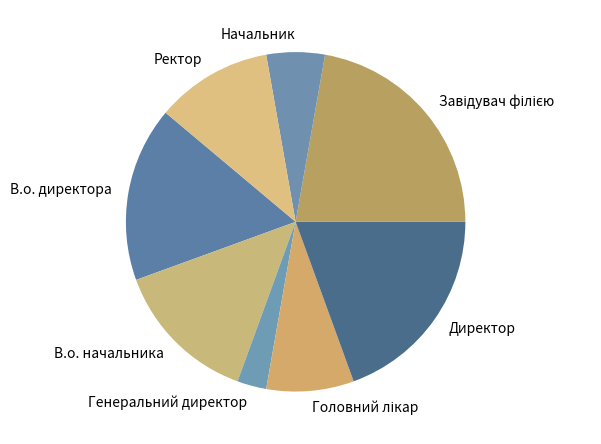

Which has a higher value, В.о. директора or Директор?

Директор